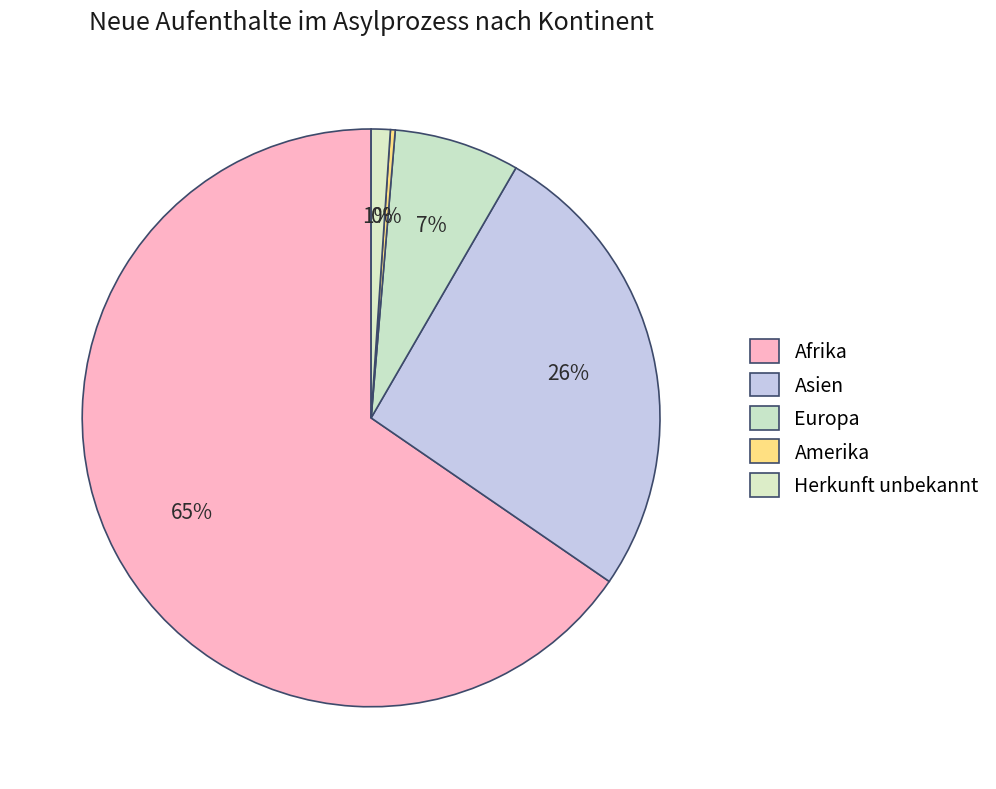

How many segments does this pie chart have?

5